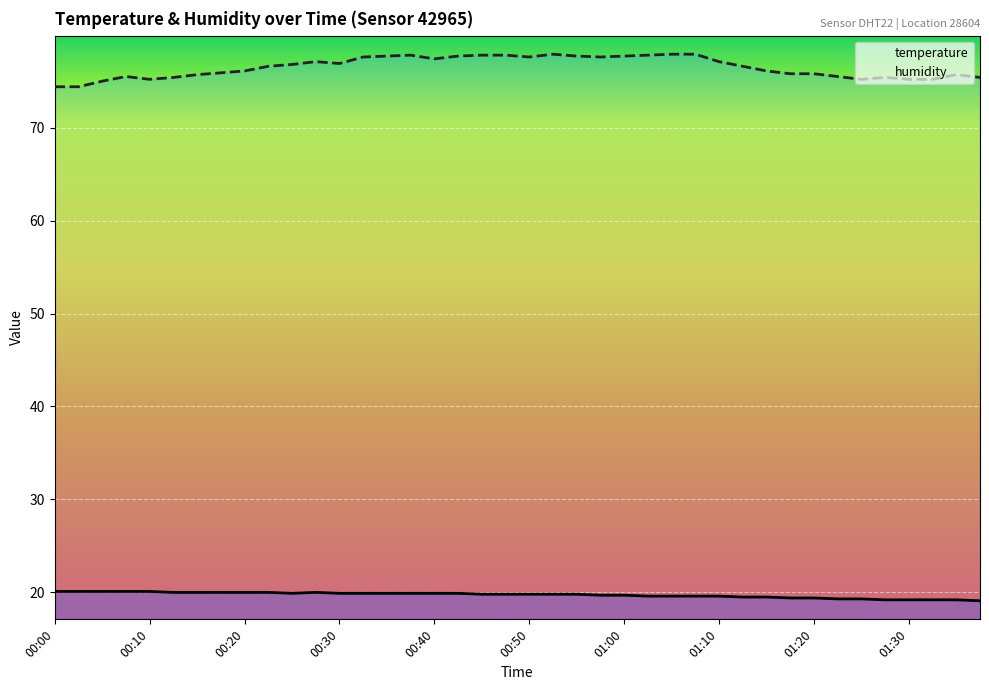

Is the value of temperature at 00:50 greater than the value of humidity at 00:00?

No